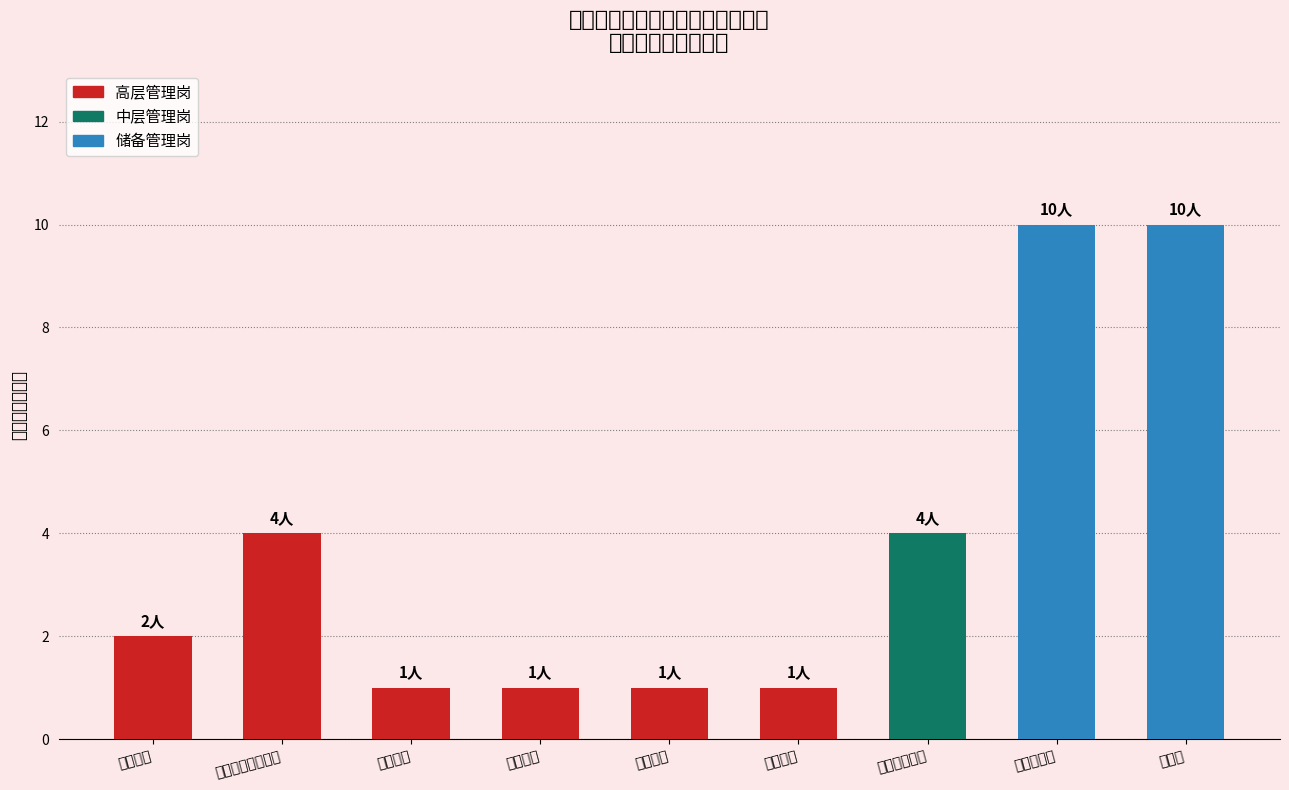

True or false: the data shows 10 at 直播电商岗.

True